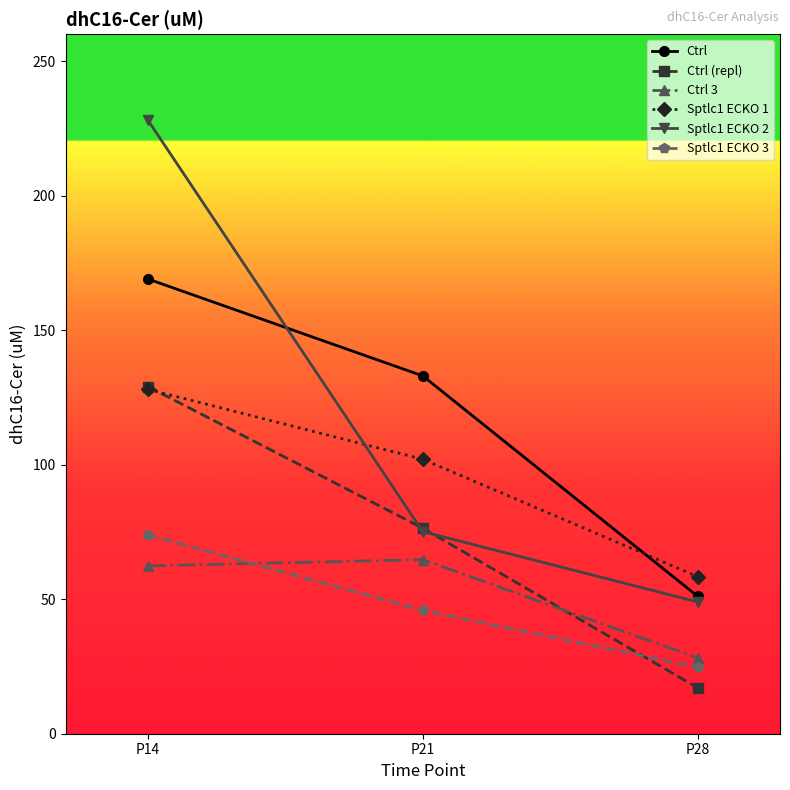

What is the spread (max minus min) of values at P21?

87.2